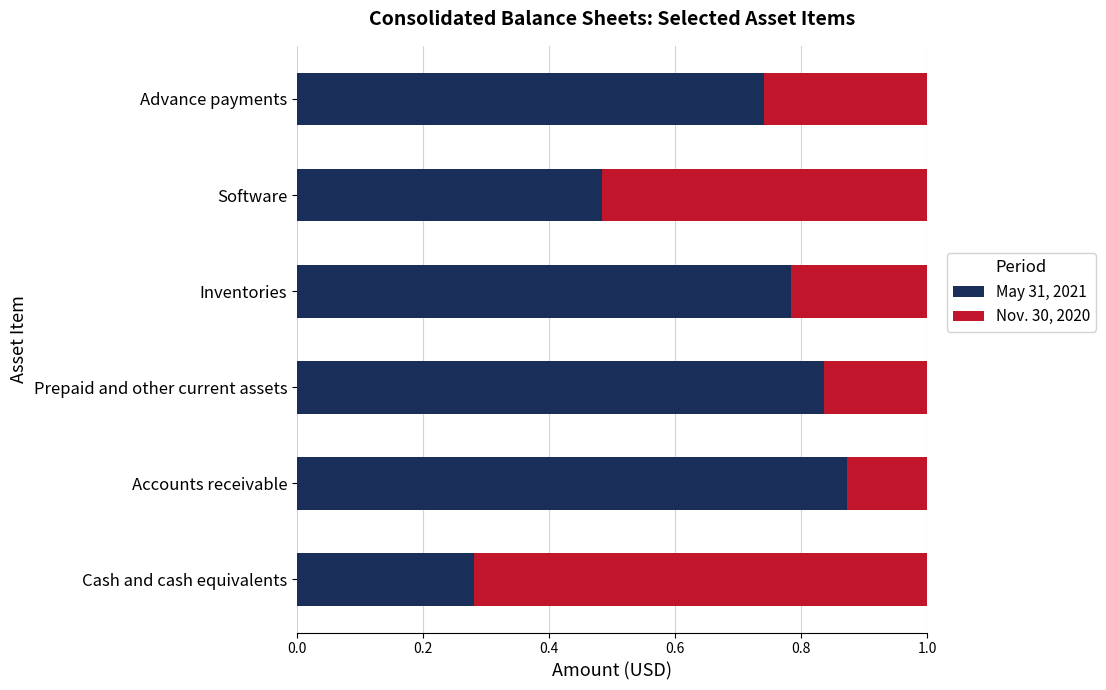

What are all the series names shown in the legend?

May 31, 2021, Nov. 30, 2020